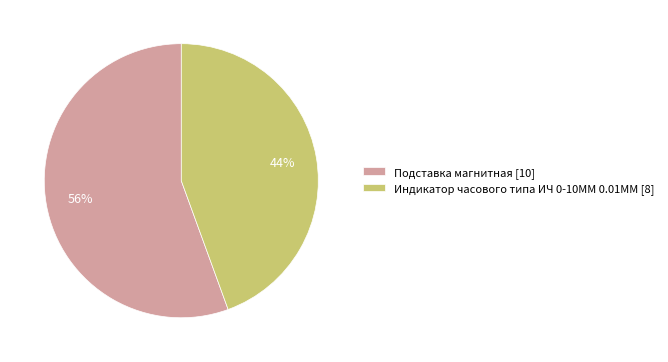

Which category has the smallest portion of the pie?

Индикатор часового типа ИЧ 0-10ММ 0.01ММ